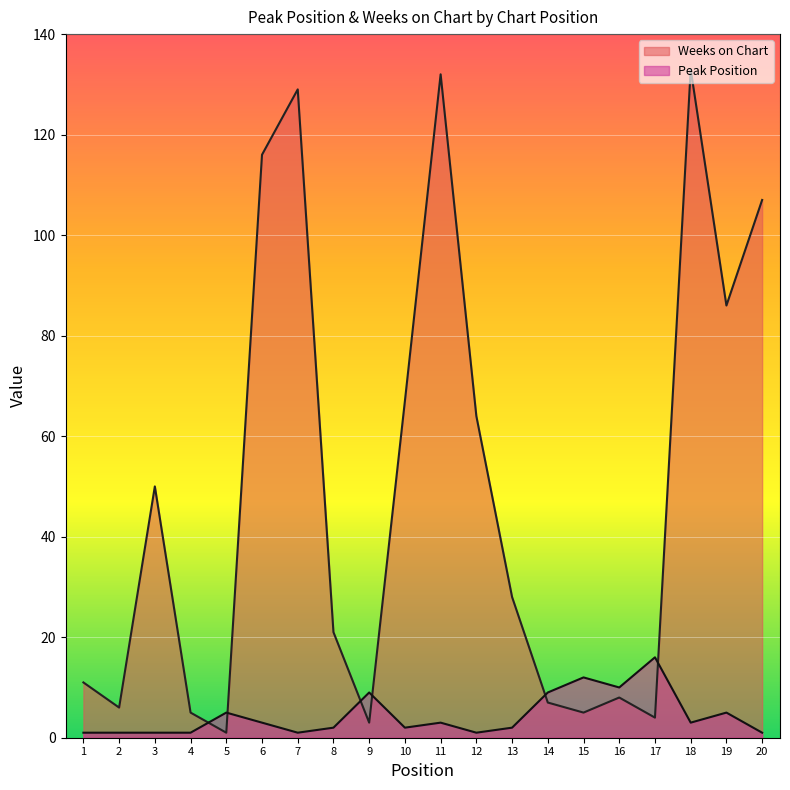

What is the sum of the Peak Position values at 1 and 17?

17